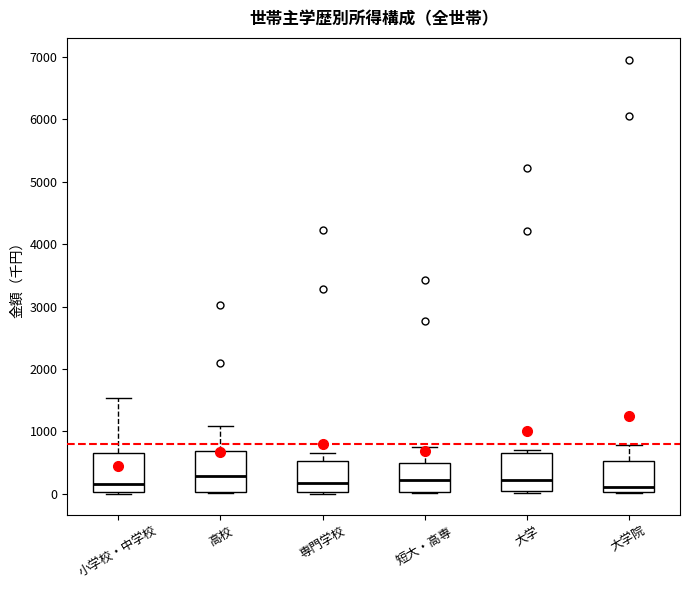

Reading left to right, read every box against the y-axis: the position of its median line, the range the box covers, and the ends of its whiskers. The values are not printed on the chart, so give them approximately, as read against the axis.

小学校・中学校: median 200, box 0 to 600, whiskers 0 to 1500
高校: median 300, box 0 to 700, whiskers 0 to 1100
専門学校: median 200, box 0 to 500, whiskers 0 (just below the box's lower edge) to 700
短大・高専: median 200, box 0 to 500, whiskers 0 to 800
大学: median 200, box 0 to 700, whiskers 0 (just below the box's lower edge) to 700 (just above the box's upper edge)
大学院: median 100, box 0 to 500, whiskers 0 to 800